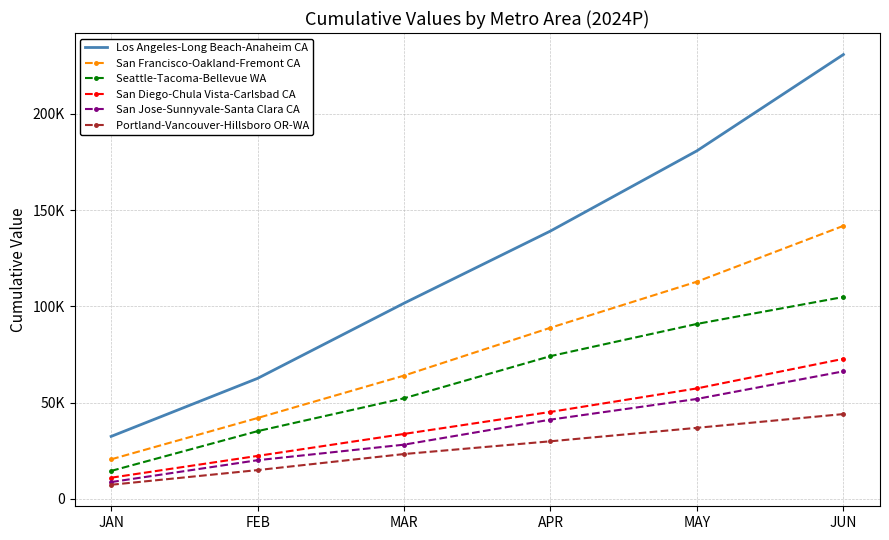

The value of San Francisco-Oakland-Fremont CA at MAY is 187261.7. True or false?

False